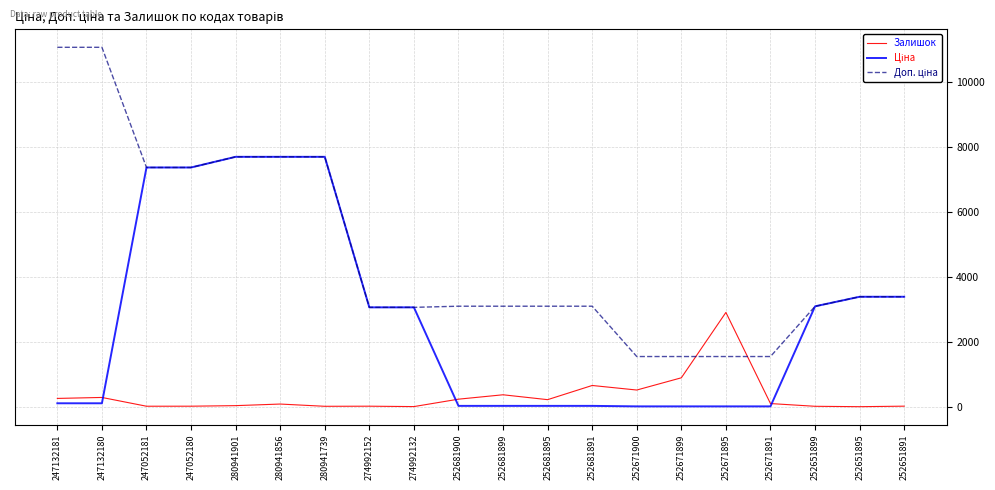

Which category has the highest value in the Залишок series?

252671895